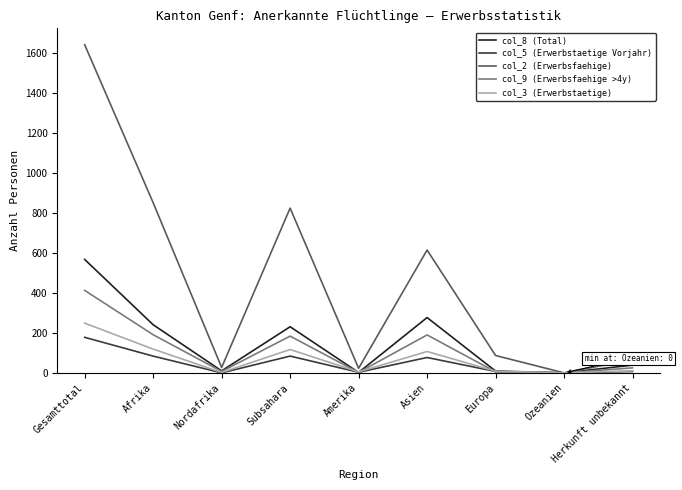

At which category does col_8 (Total) reach its first local valley?

Nordafrika